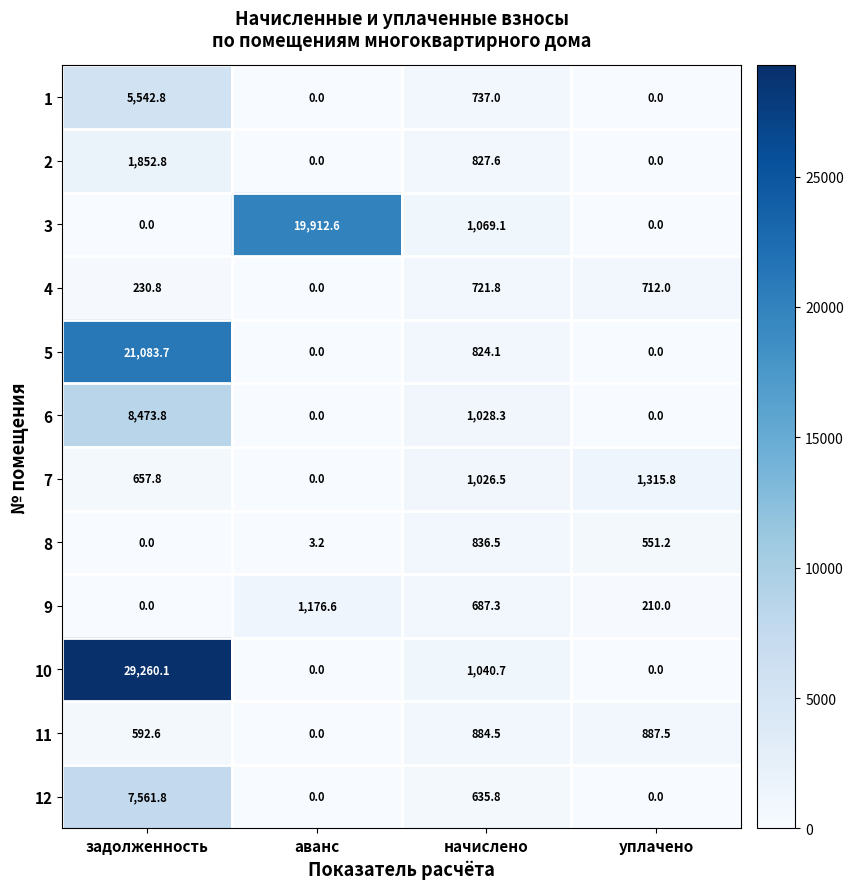

Which series has the widest spread of values?

10